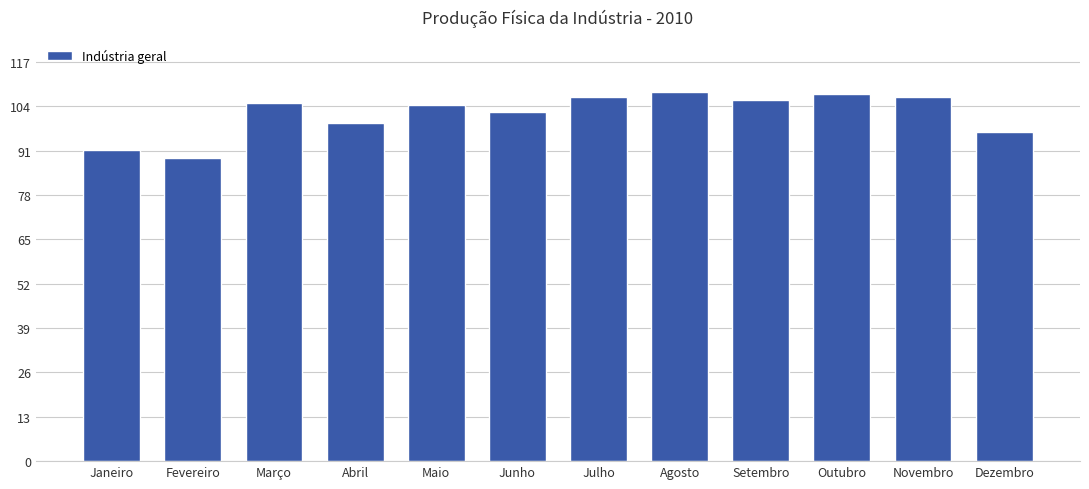

What value does the data have at Dezembro?

96.6